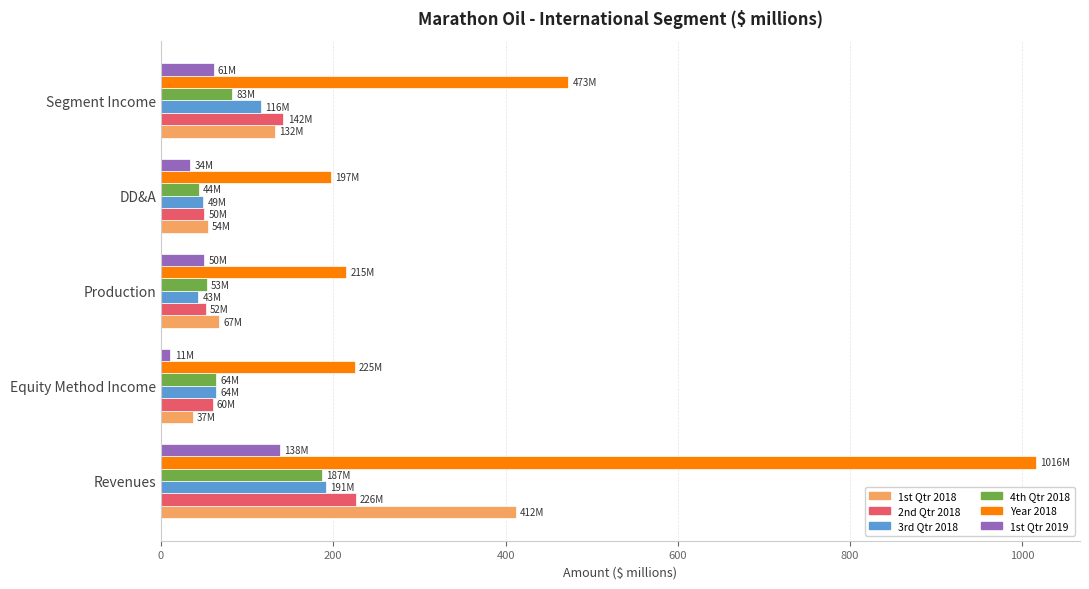

Which category has the lowest value in the 1st Qtr 2018 series?

Equity Method Income